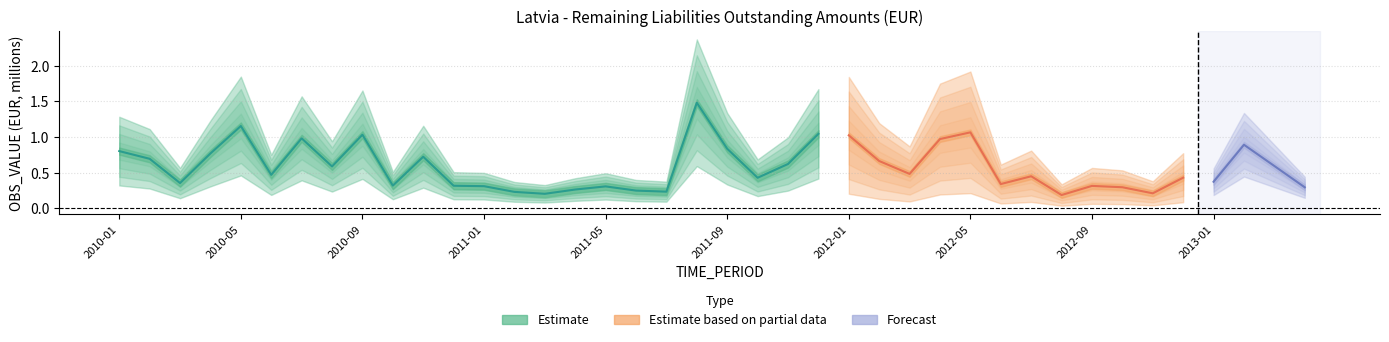

What is the greatest value displayed?

1.5